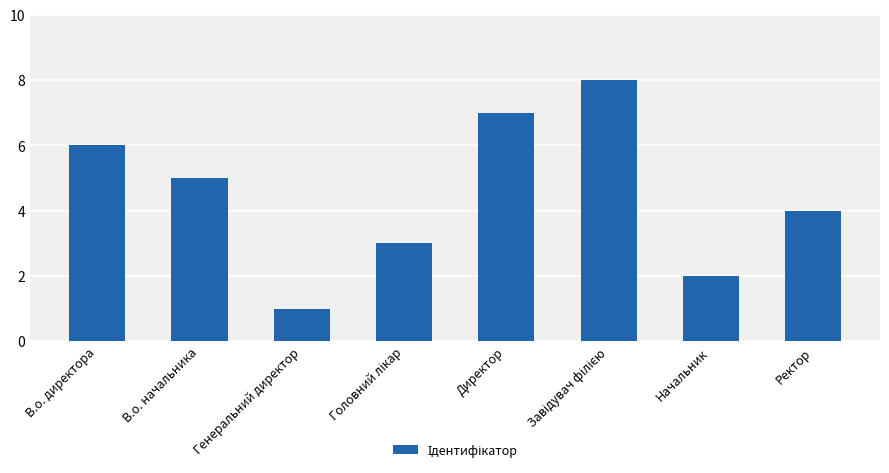

Approximately how many times larger is the value at Начальник compared to В.о. директора?

0.3